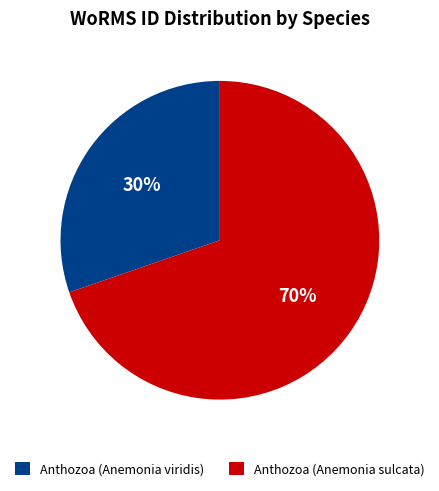

Combined, do Anthozoa (Anemonia viridis) and Anthozoa (Anemonia sulcata) account for over 50%?

Yes